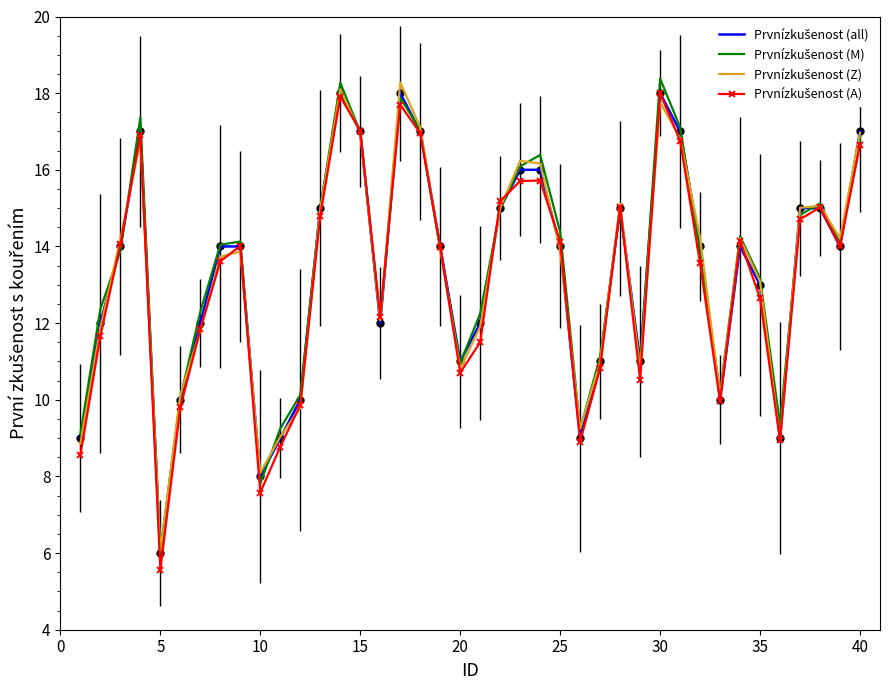

What is the greatest value displayed?

18.4